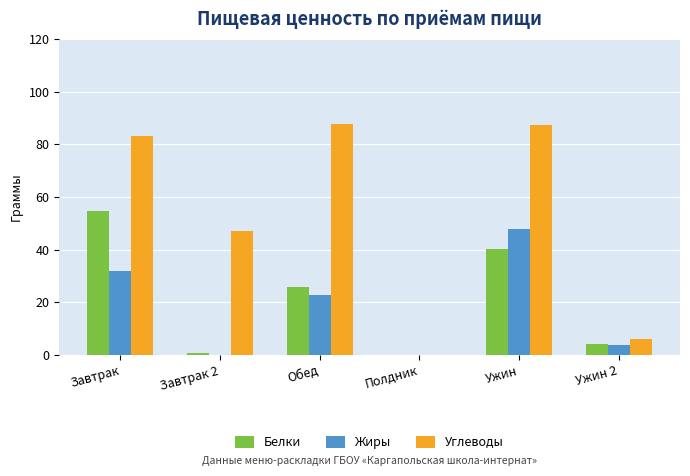

Which series changed the most between Полдник and Ужин?

Углеводы